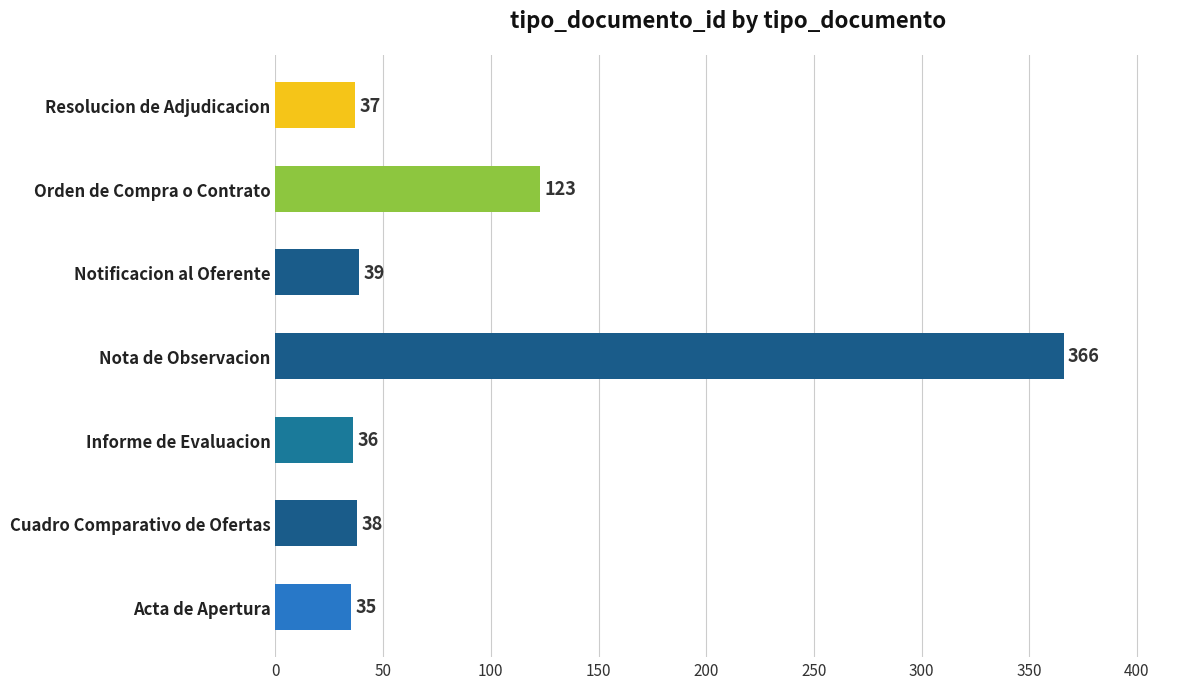

Reading bottom to top, what are all the values shown in this chart?

35	38	36	366	39	123	37